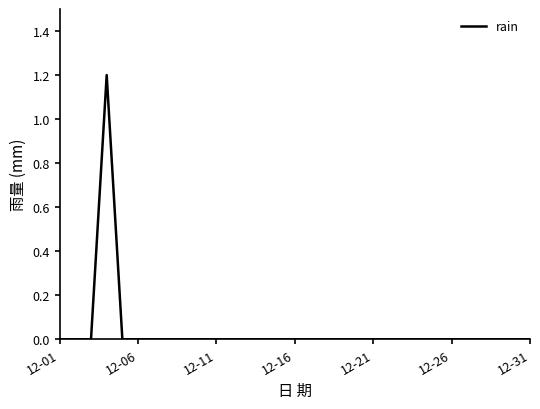

What is the maximum value shown in the chart?

1.2